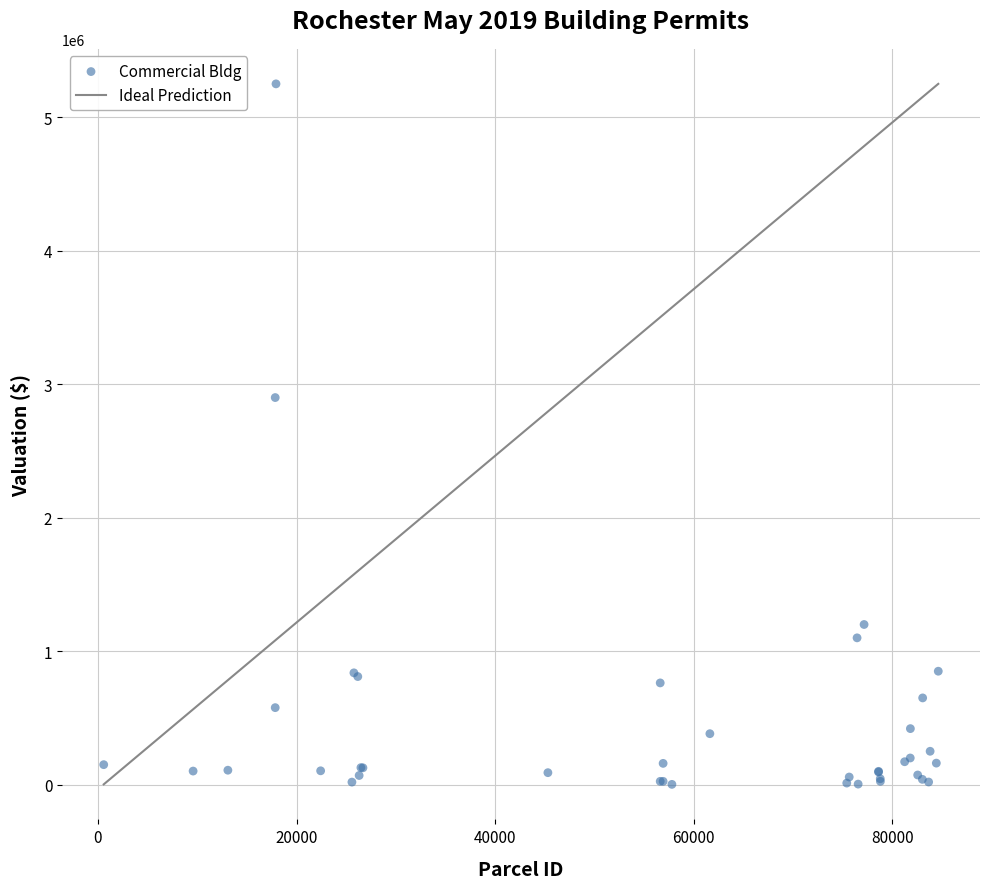

What Y value in the scatter plot is closest to 2626200?

2900005